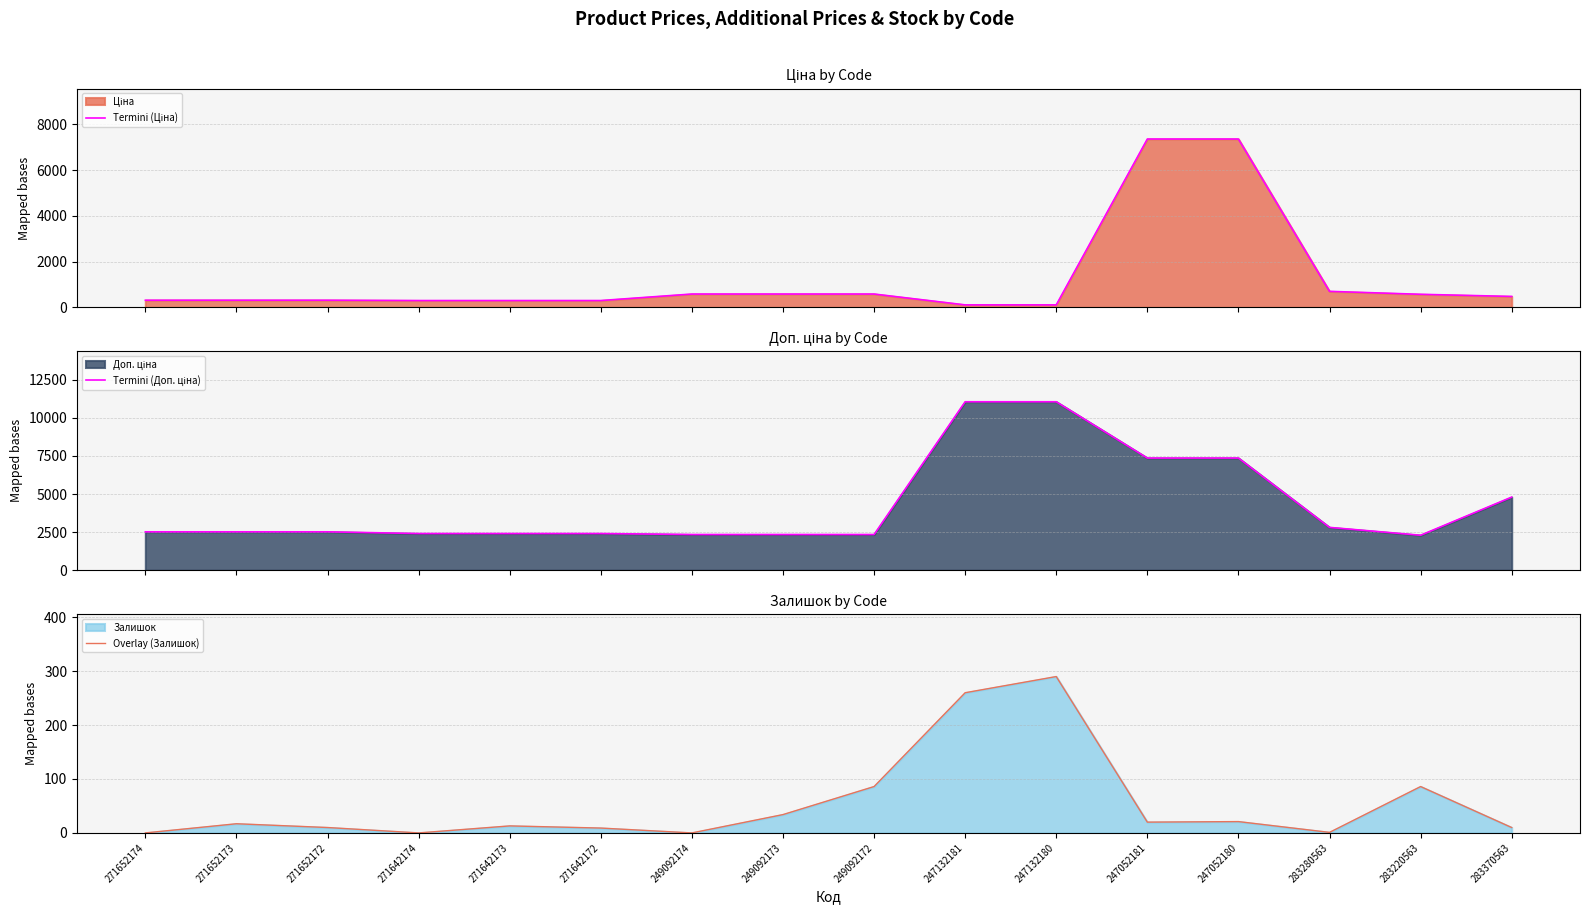

How many lines are shown in the chart?

3